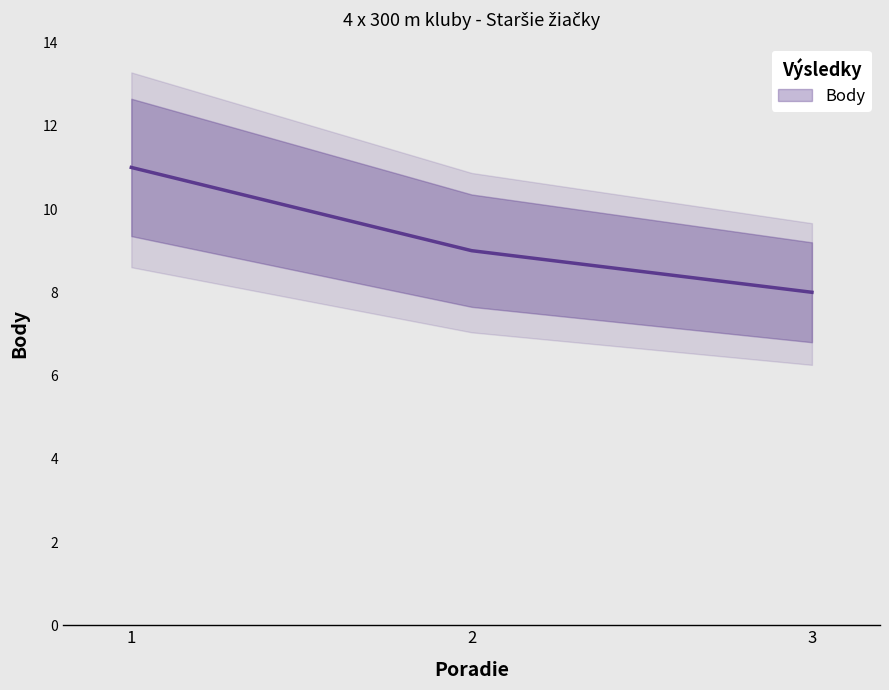

How many values exceed 9?

1